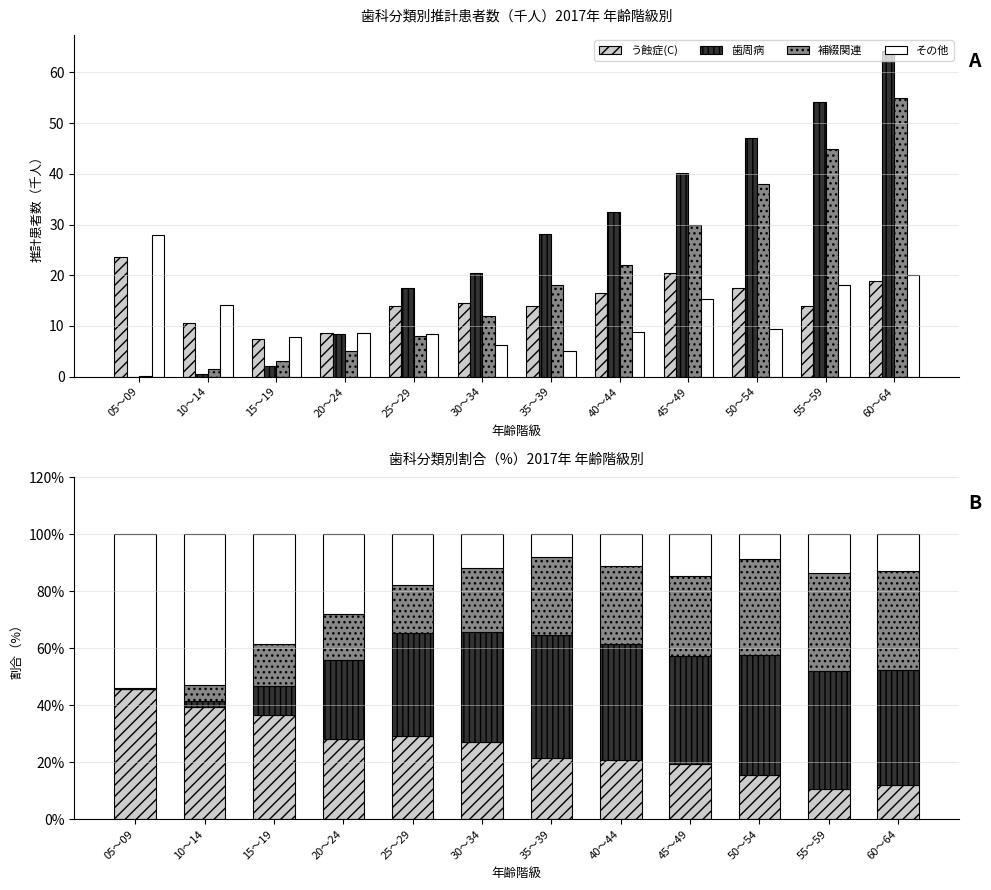

At which label does 補綴関連 first exceed 27?

35～39